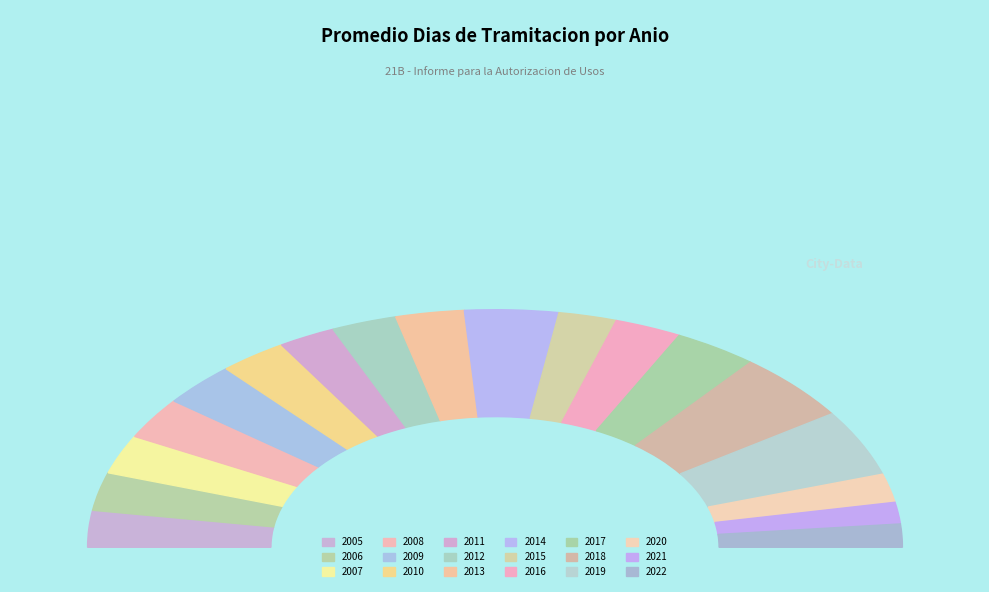

Count the number of slices in the pie.

18